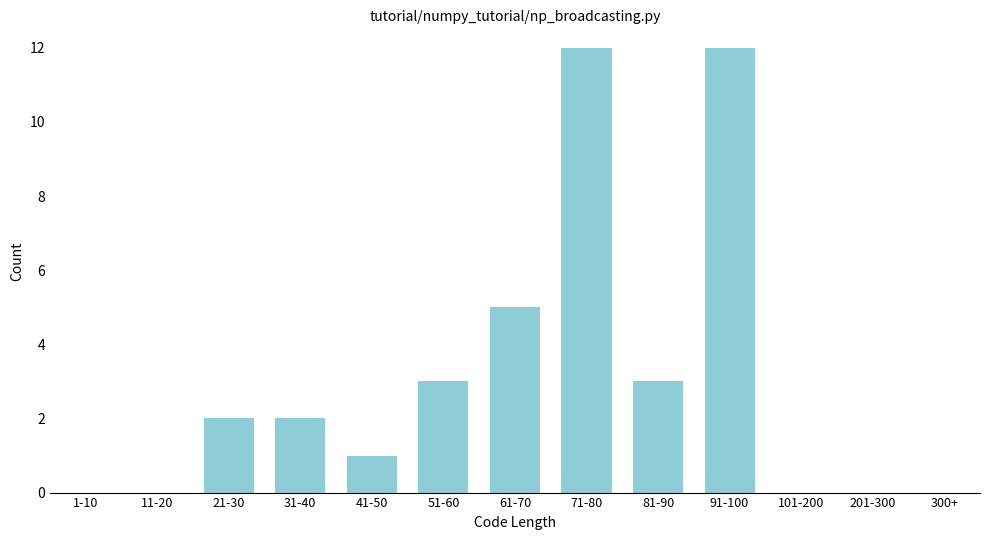

Reading left to right, extract all data points from this chart.

1-10=0	11-20=0	21-30=2	31-40=2	41-50=1	51-60=3	61-70=5	71-80=12	81-90=3	91-100=12	101-200=0	201-300=0	300+=0